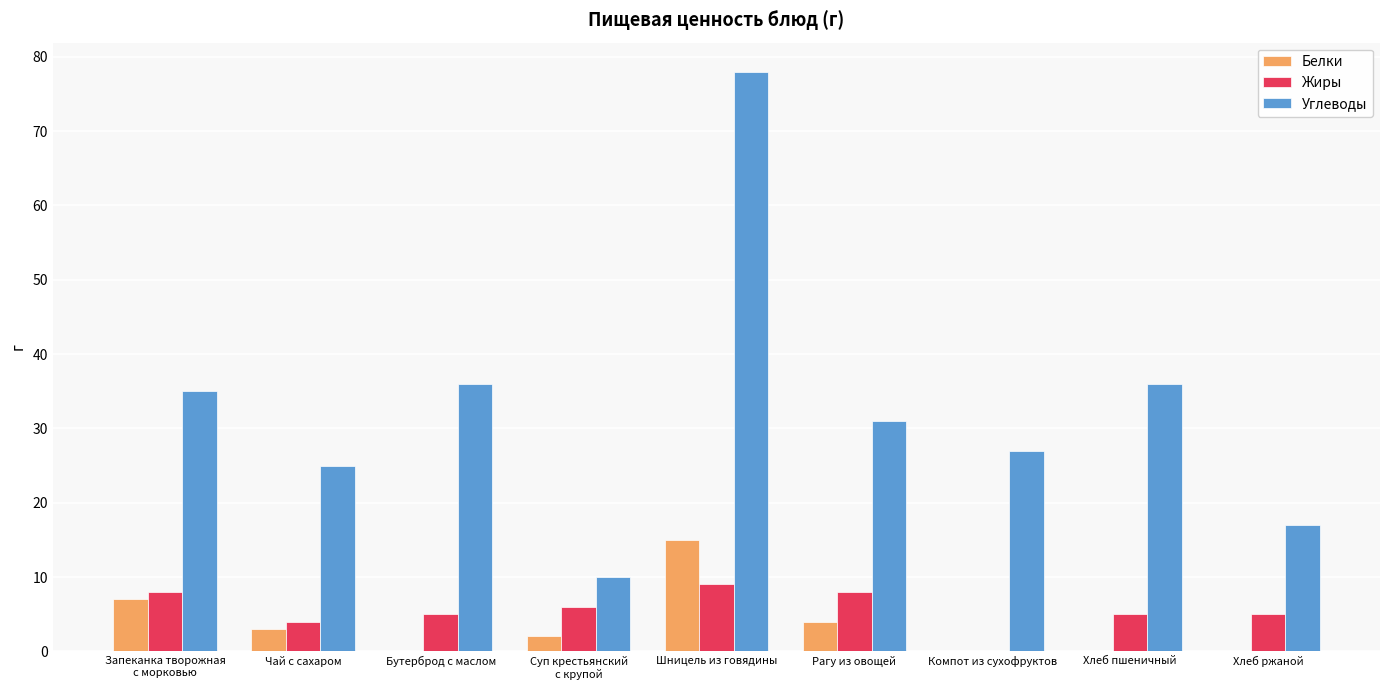

How many groups of bars are there?

9